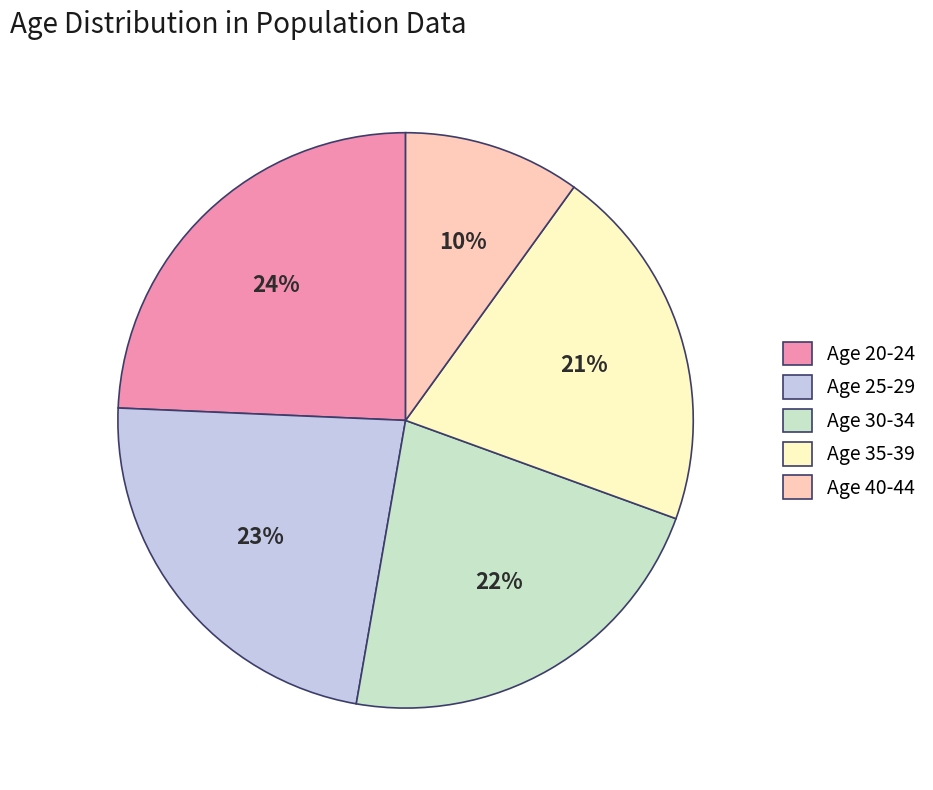

Is it true that Age 25-29 is 23% of the pie?

True